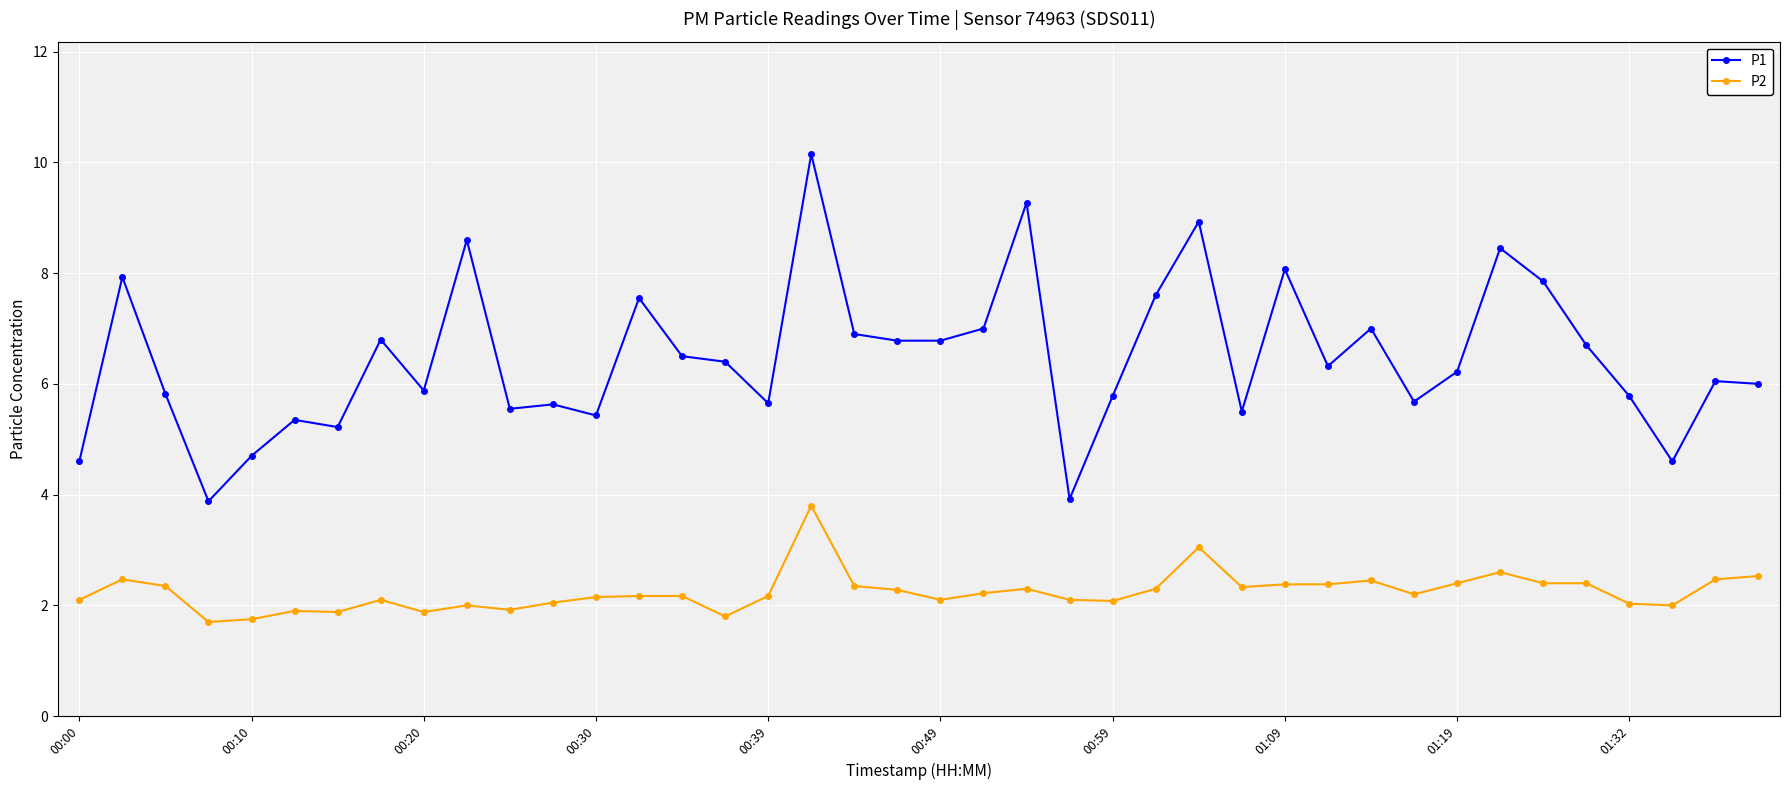

True or false: P1 has more than 1 points higher than both neighbors.

True